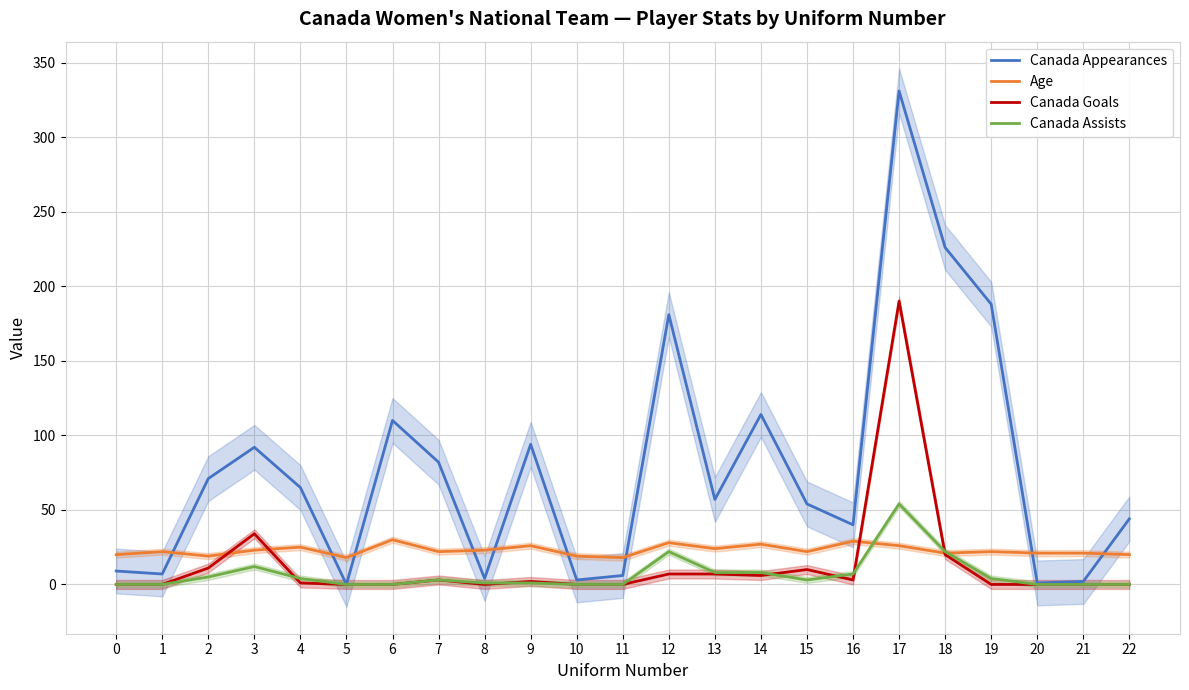

Does the chart have visible grid lines?

Yes